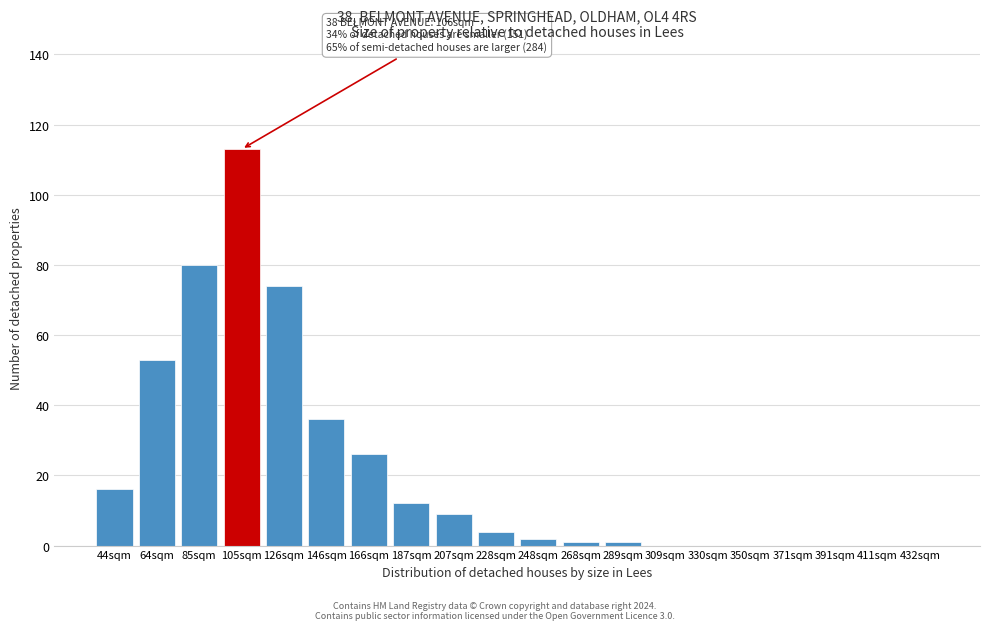

Reading right to left, list all the values displayed in this chart.

432sqm=0	411sqm=0	391sqm=0	371sqm=0	350sqm=0	330sqm=0	309sqm=0	289sqm=1	268sqm=1	248sqm=2	228sqm=4	207sqm=9	187sqm=12	166sqm=26	146sqm=36	126sqm=74	105sqm=113	85sqm=80	64sqm=53	44sqm=16